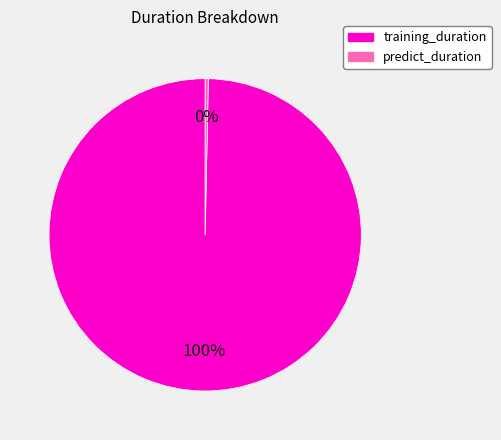

Is the sum of predict_duration and training_duration greater than half?

Yes